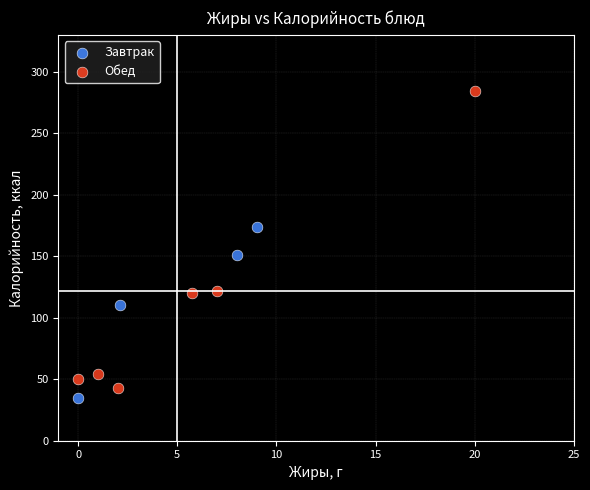

Which series contains the highest Y value?

Обед